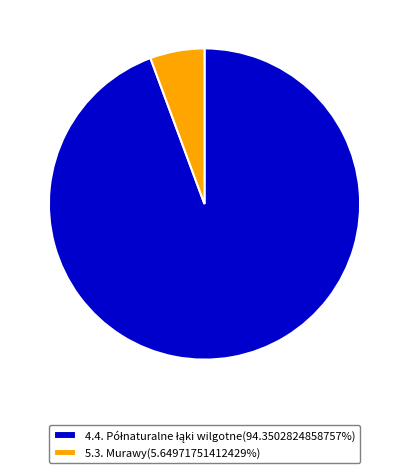

Is there a majority slice in this chart?

Yes